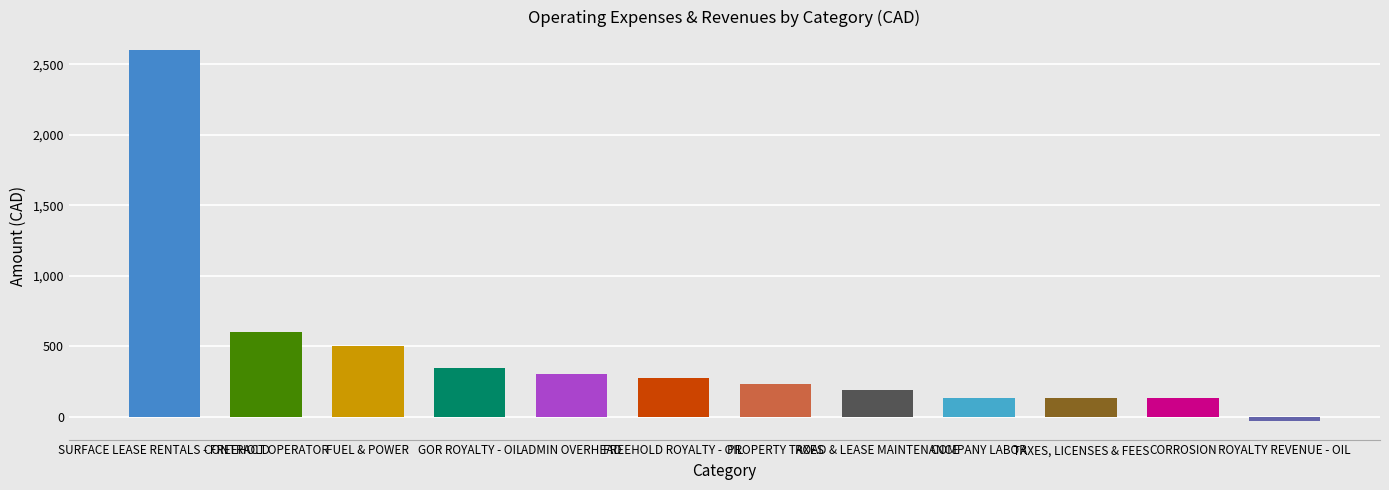

Which has a higher value, TAXES, LICENSES & FEES or FUEL & POWER?

FUEL & POWER